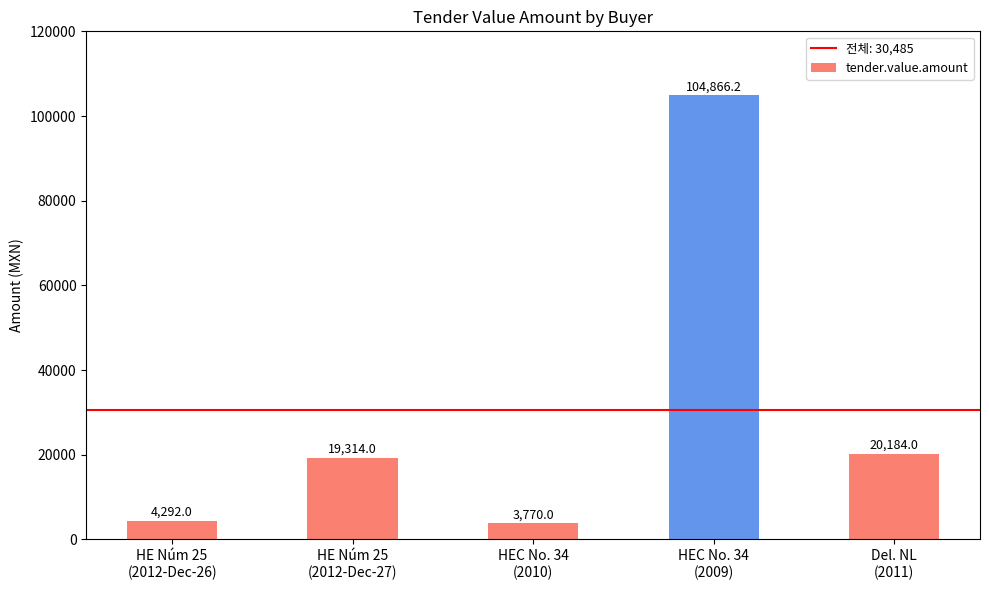

Reading left to right, transcribe all the data shown in this chart.

HE Núm 25
(2012-Dec-26)=4292.0	HE Núm 25
(2012-Dec-27)=19314.0	HEC No. 34
(2010)=3770.0	HEC No. 34
(2009)=104866.2	Del. NL
(2011)=20184.0